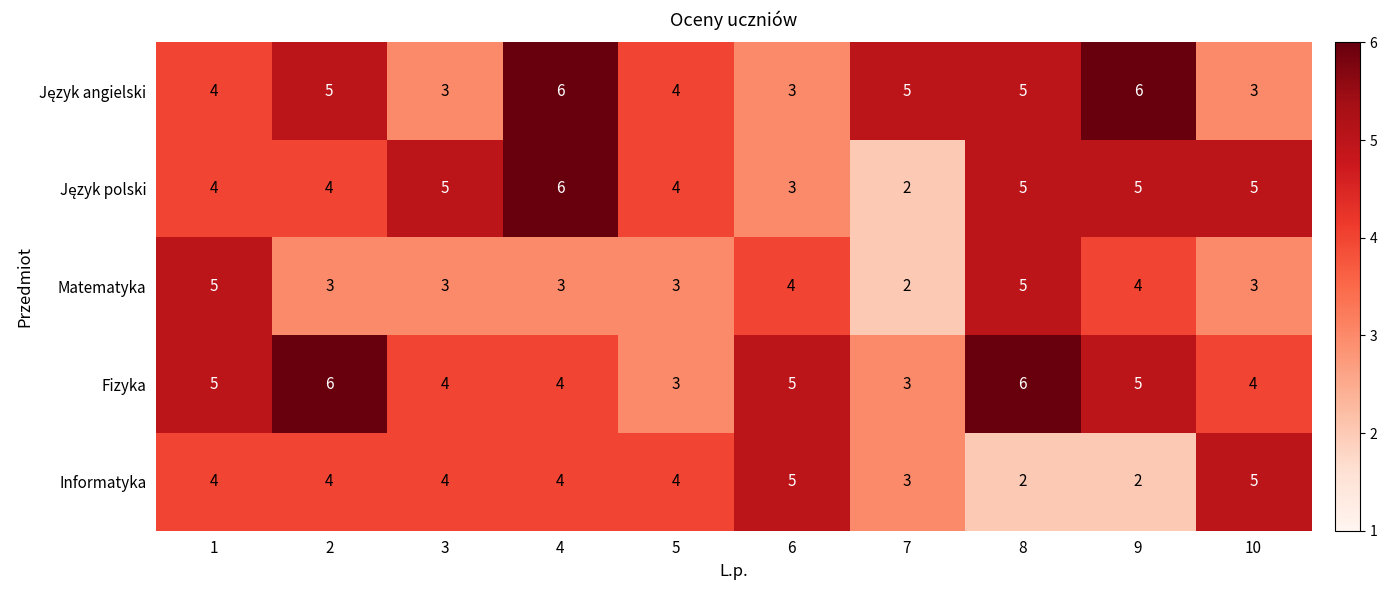

Is it true that Matematyka equals 7 at 8?

False